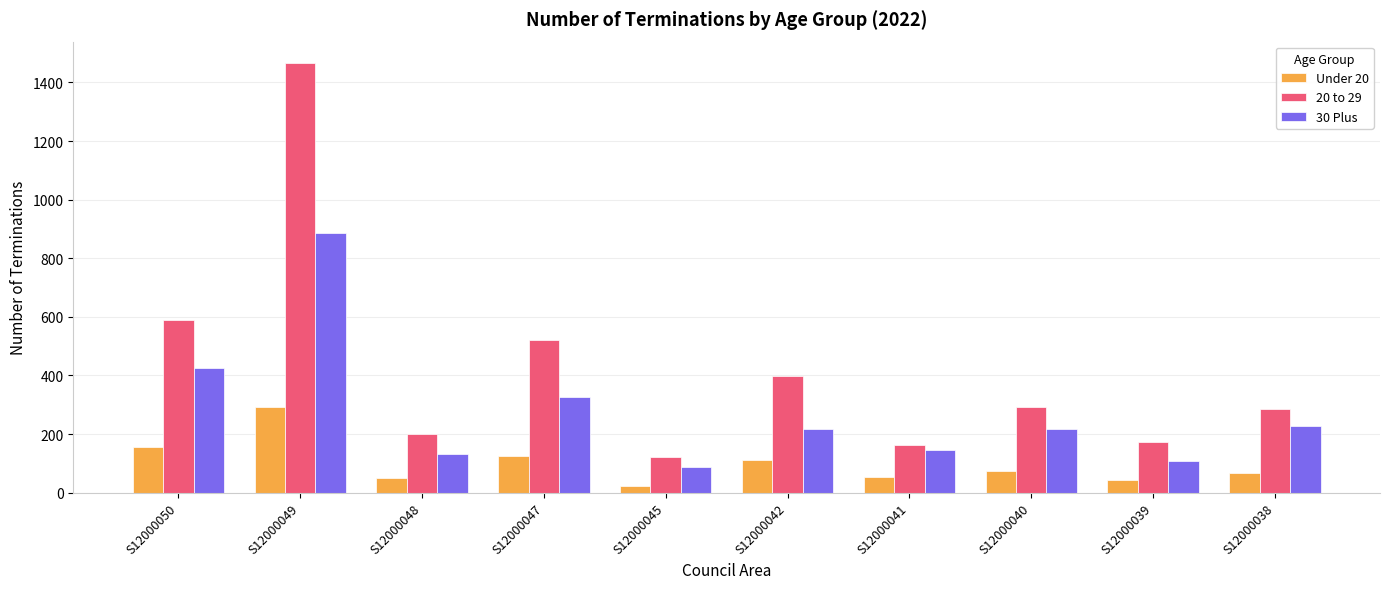

Where does the Under 20 series first go above 74?

S12000050